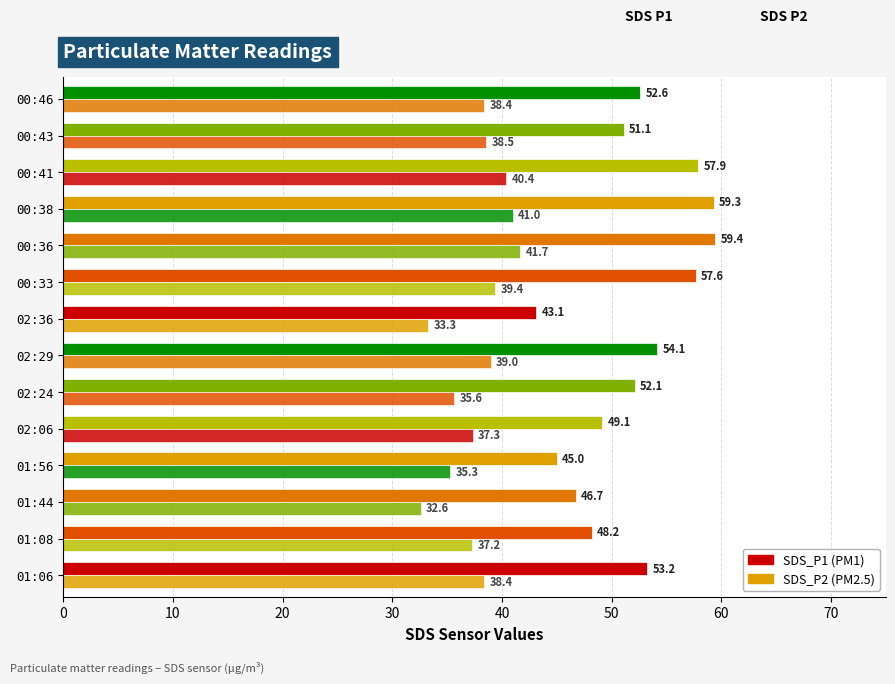

How many data points does each series have?

14